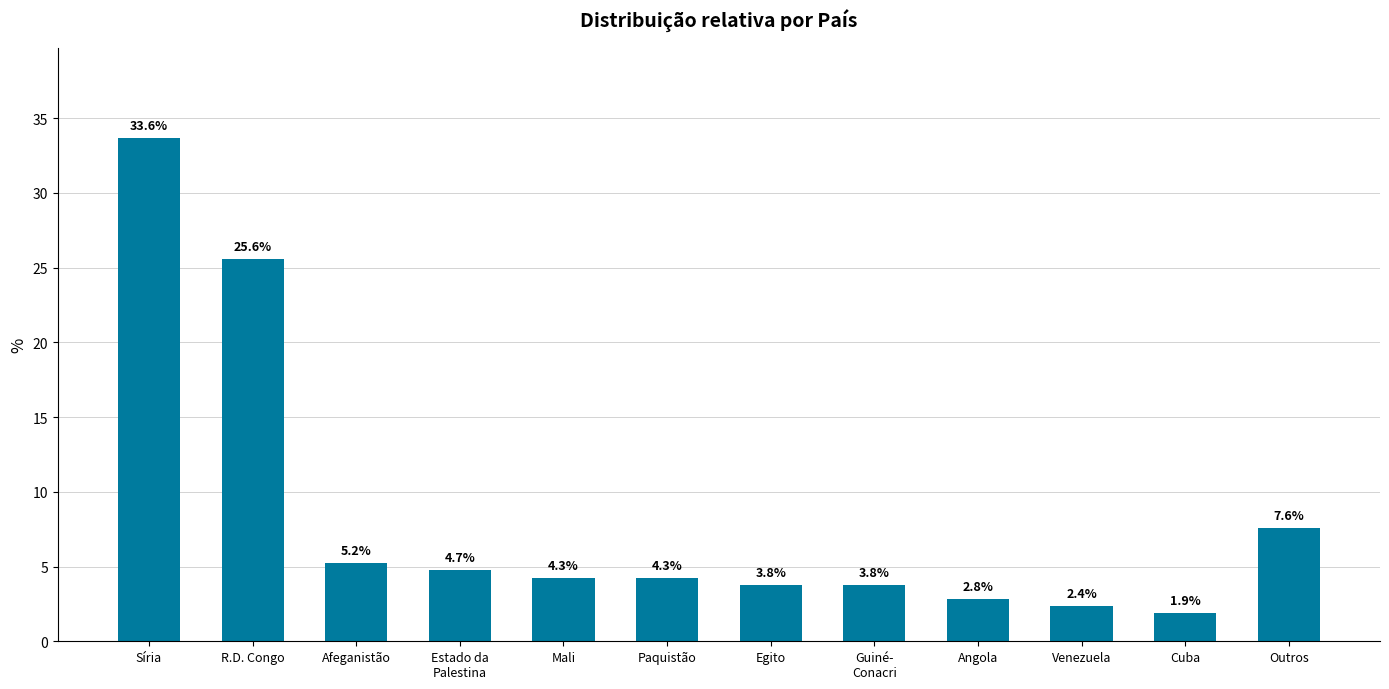

What is the label of the 7th bar from the left?

Egito